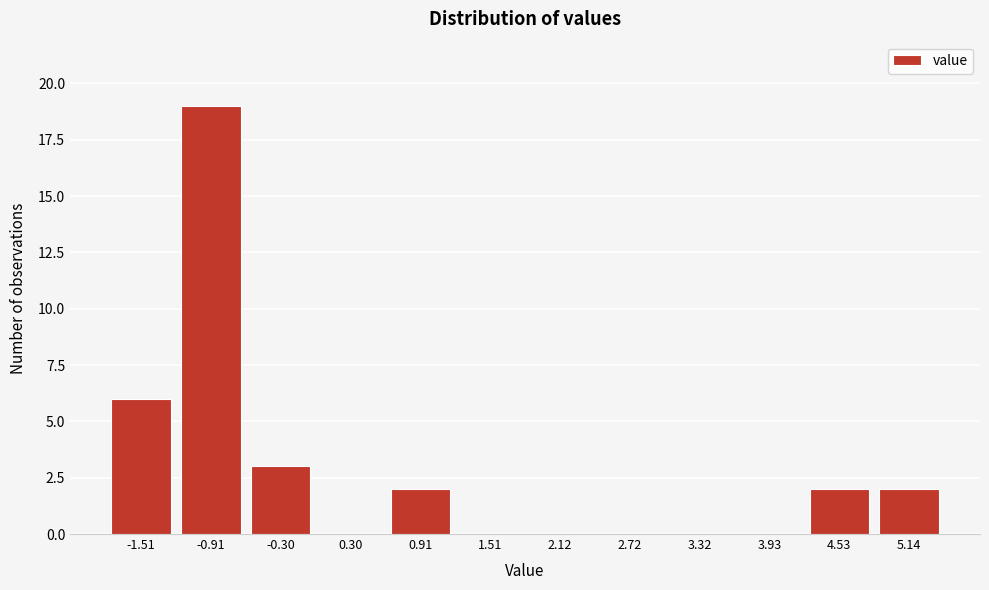

Reading right to left, what are all the values shown in this chart?

5.14=2	4.53=2	3.93=0	3.32=0	2.72=0	2.12=0	1.51=0	0.91=2	0.30=0	-0.30=3	-0.91=19	-1.51=6